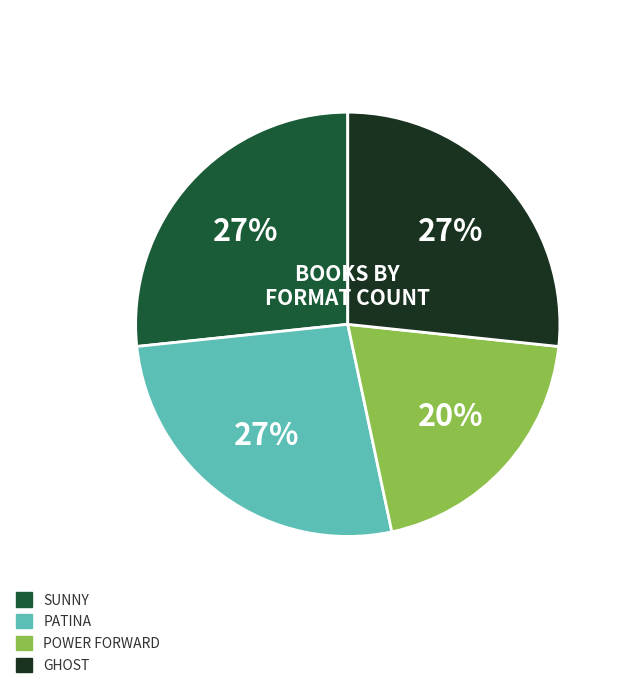

To the nearest percent, what is the average slice percentage?

25%